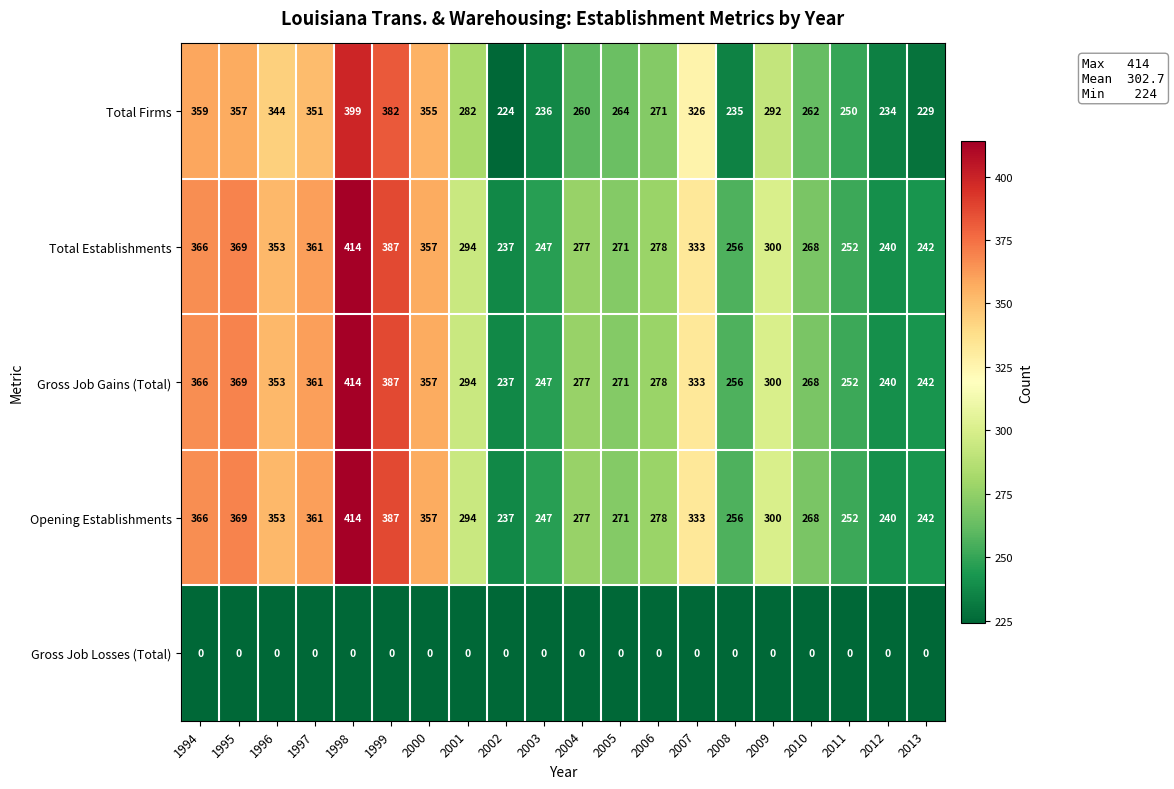

At which label is Total Establishments closest to 325?

2007